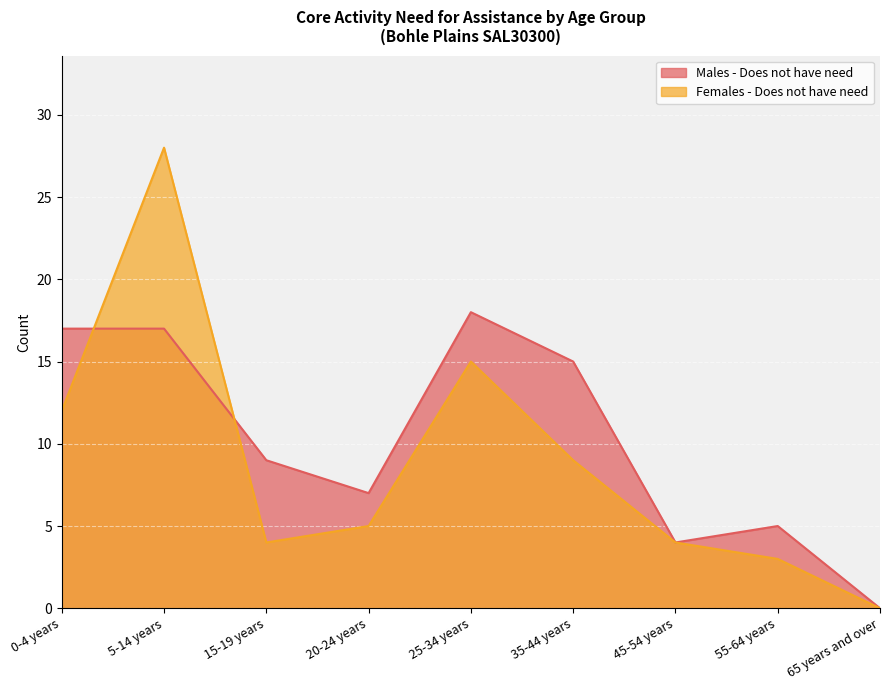

How many values in Males - Does not have need are above zero?

8